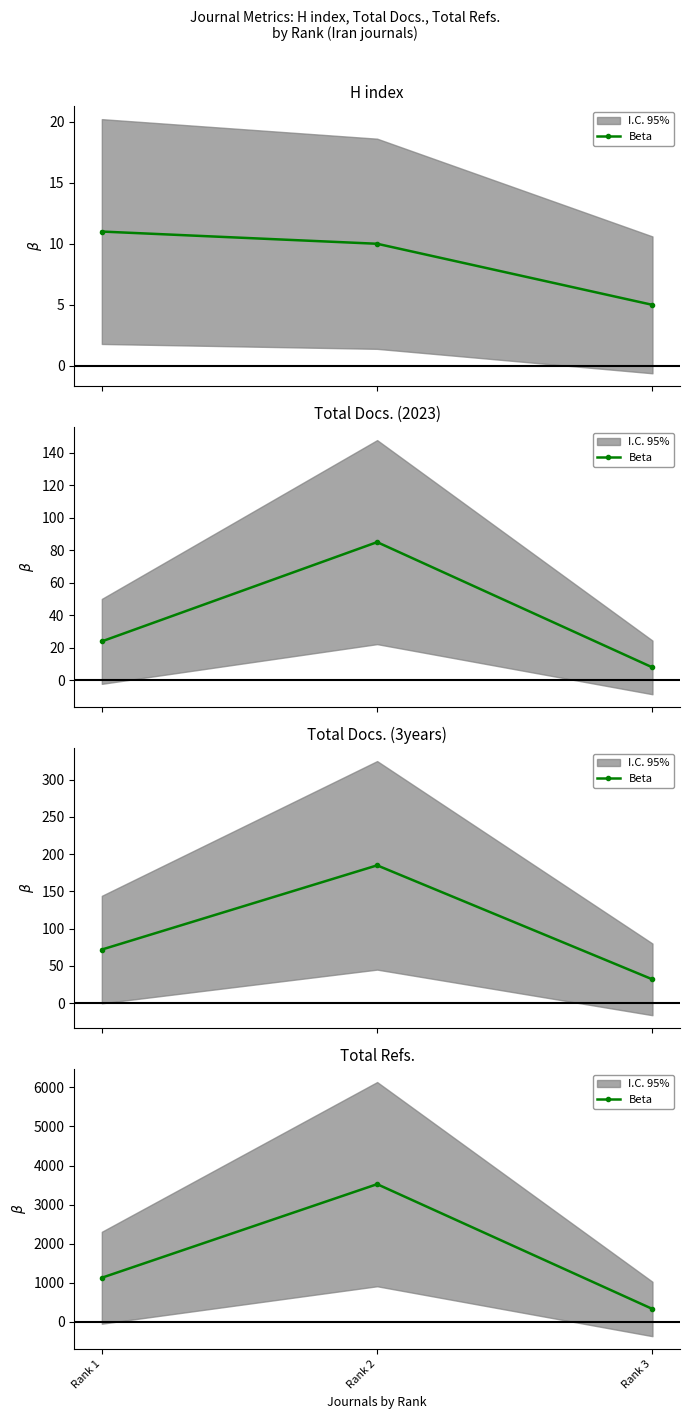

List the labels in order of value, smallest first.

Rank 3, Rank 1, Rank 2